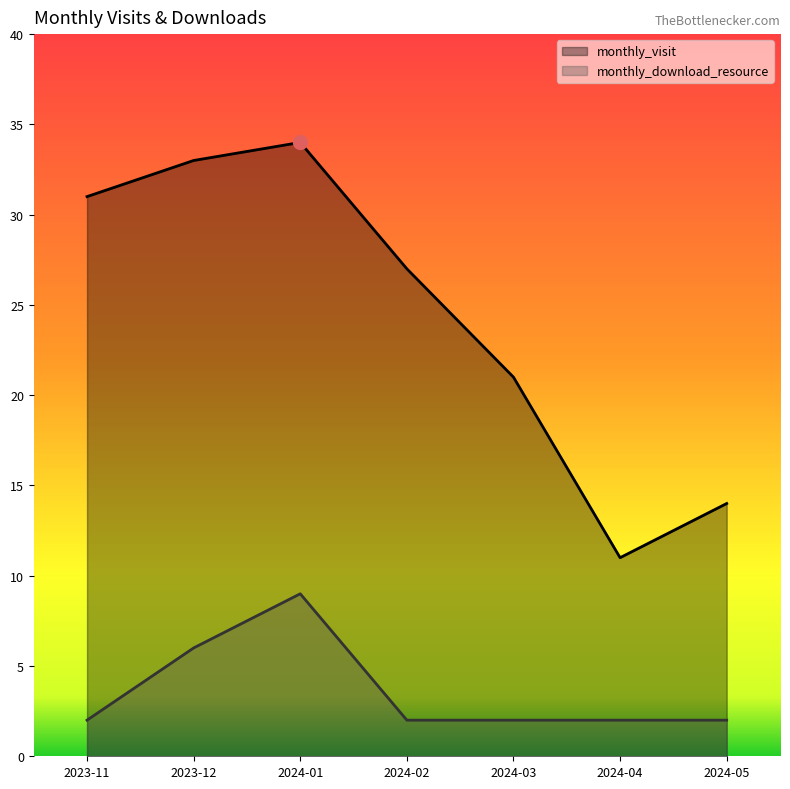

Reading left to right, transcribe all the data shown in this chart.

monthly_visit: 31	33	34	27	21	11	14
monthly_download_resource: 2	6	9	2	2	2	2